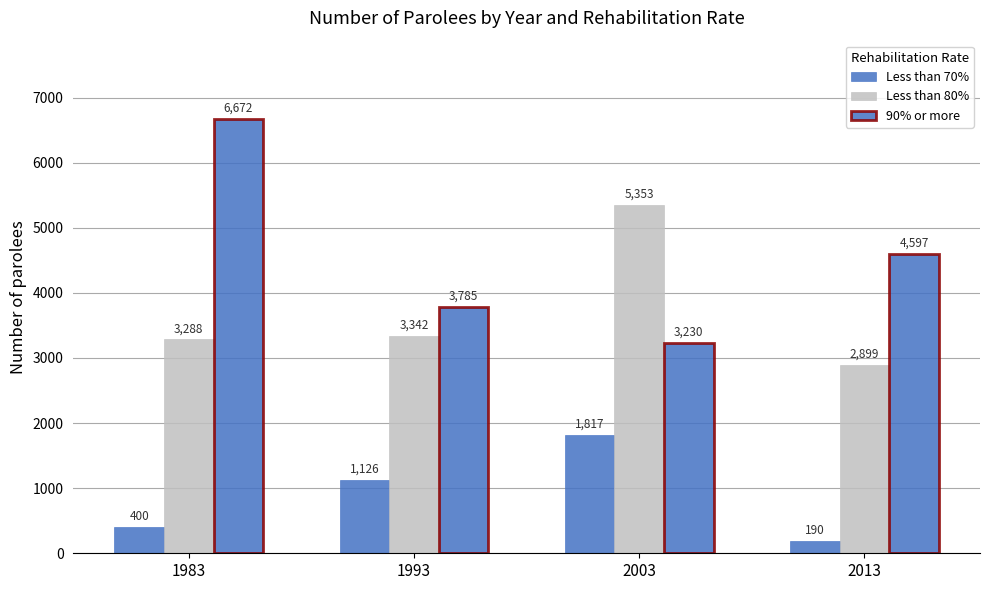

How many bars are there in each group?

3